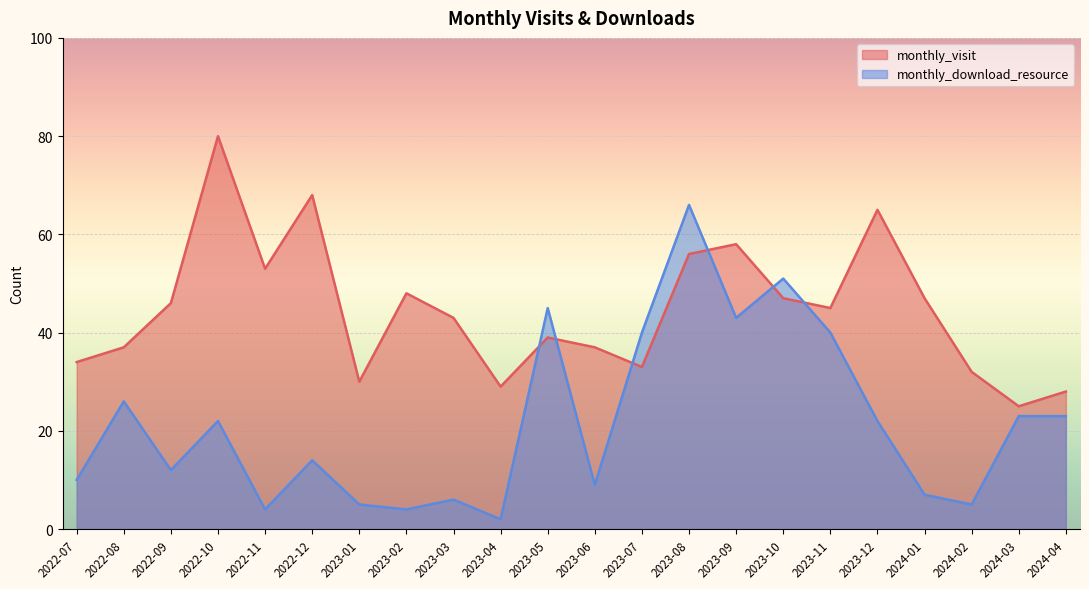

What are all the series names shown in the legend?

monthly_visit, monthly_download_resource